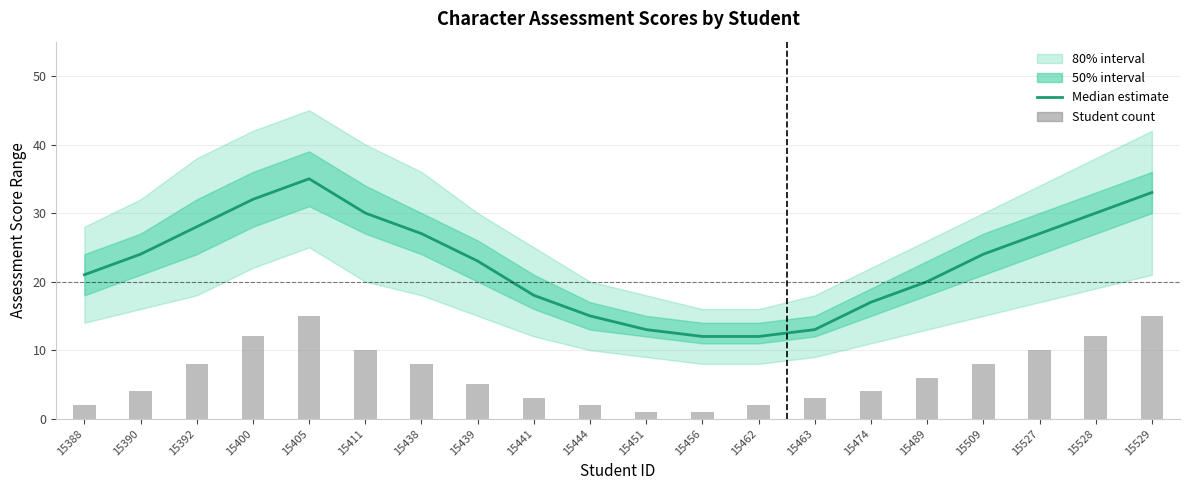

What is the maximum value for Median estimate?

35